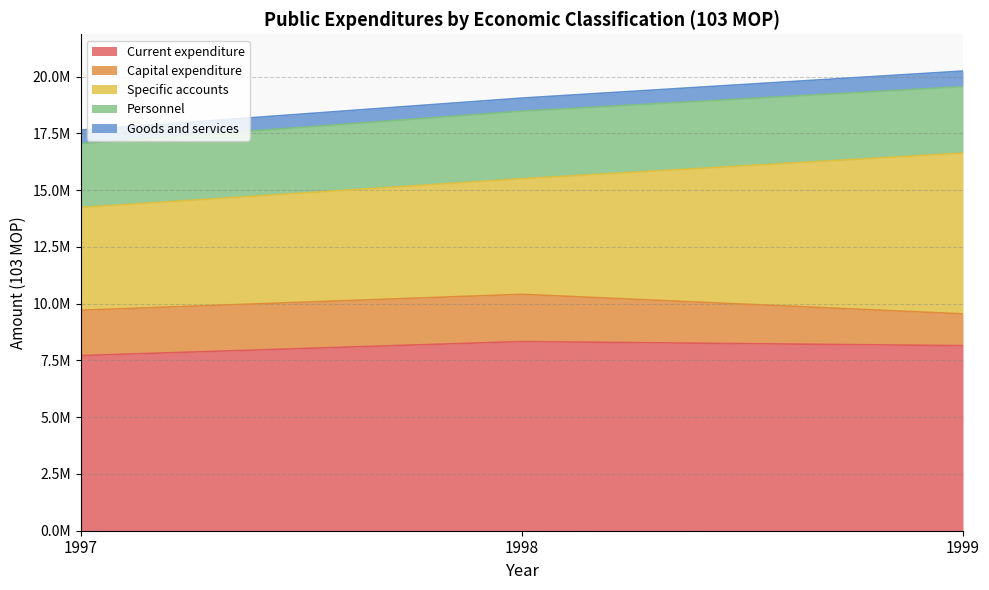

The value of Specific accounts at 1997 is 4527827. True or false?

True